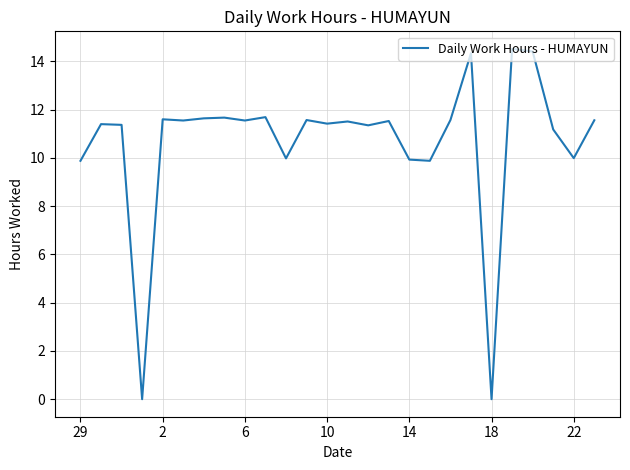

Is this an area chart (filled region under the line)?

No